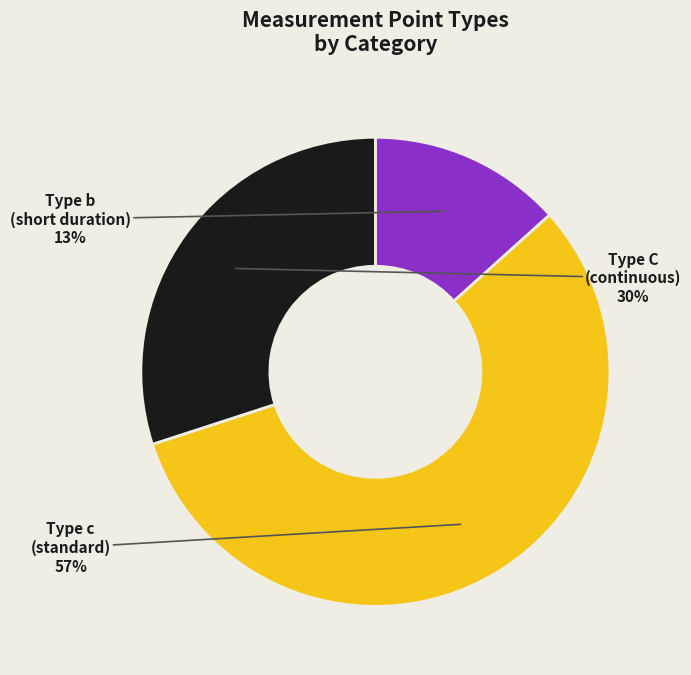

Is there a majority slice in this chart?

Yes